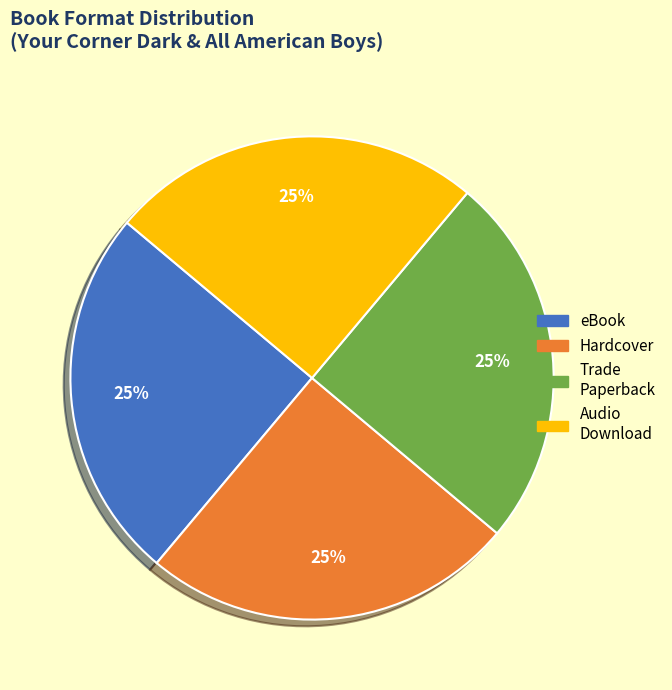

What percentage is the Audio Download slice, to the nearest percent?

25%